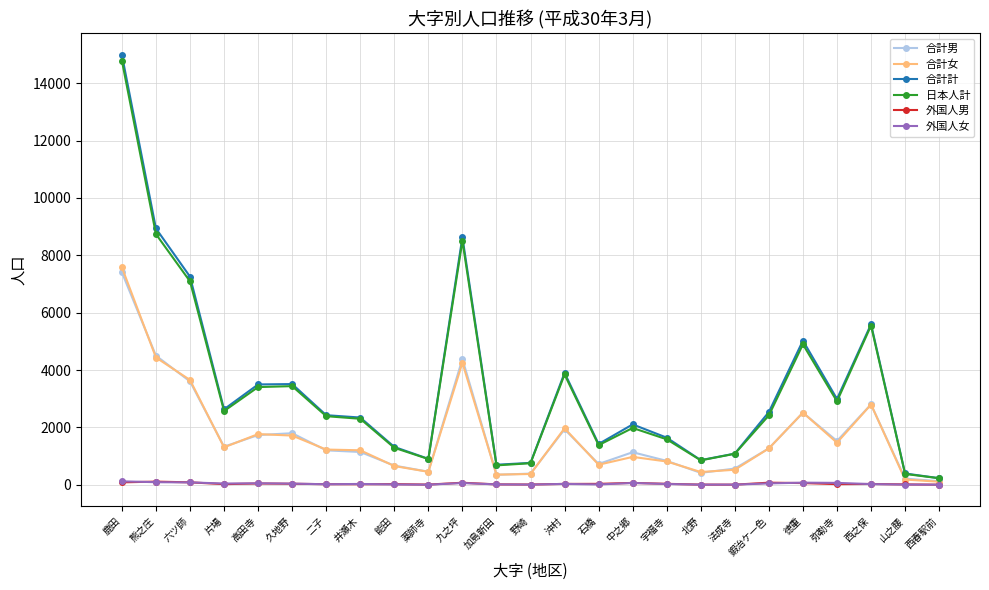

Does the chart have visible grid lines?

Yes